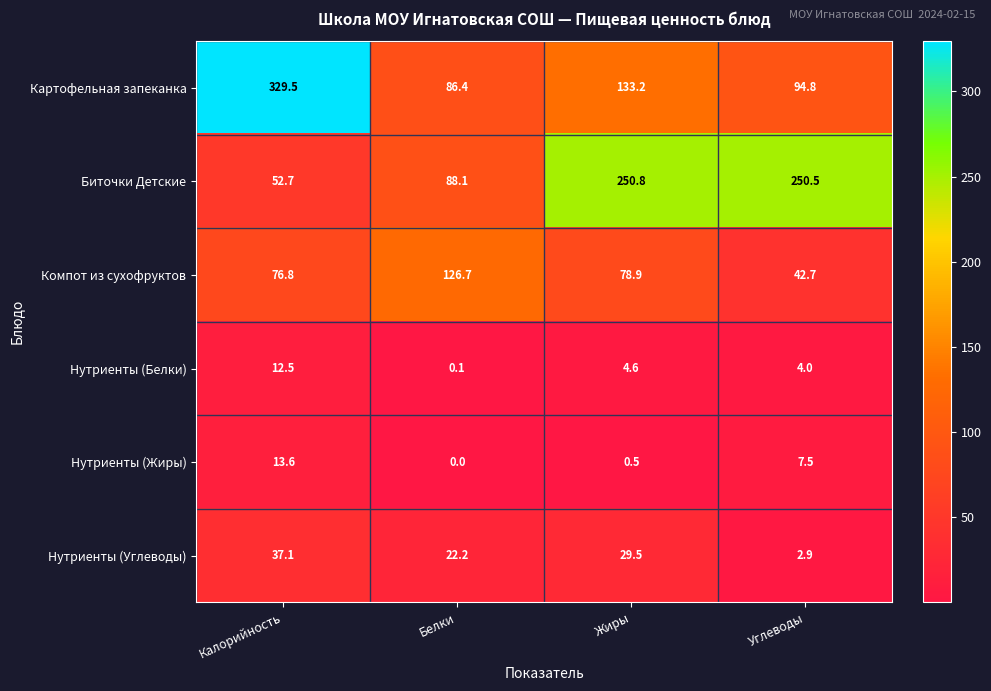

The Нутриенты (Жиры) series shows 0.9 at Жиры. True or false?

False